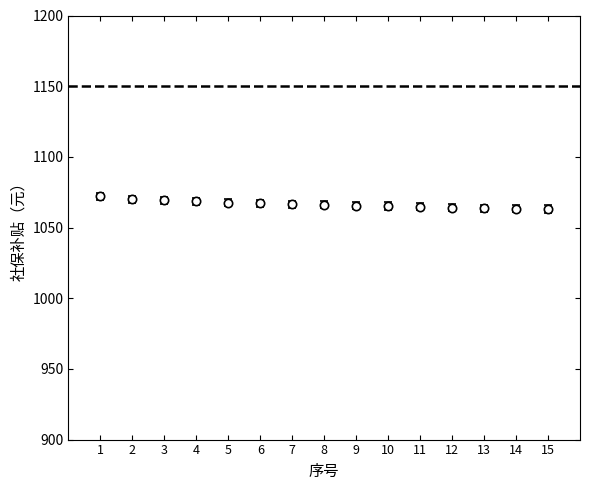

Approximately how many times larger is the value at 13 compared to 15?

1.0